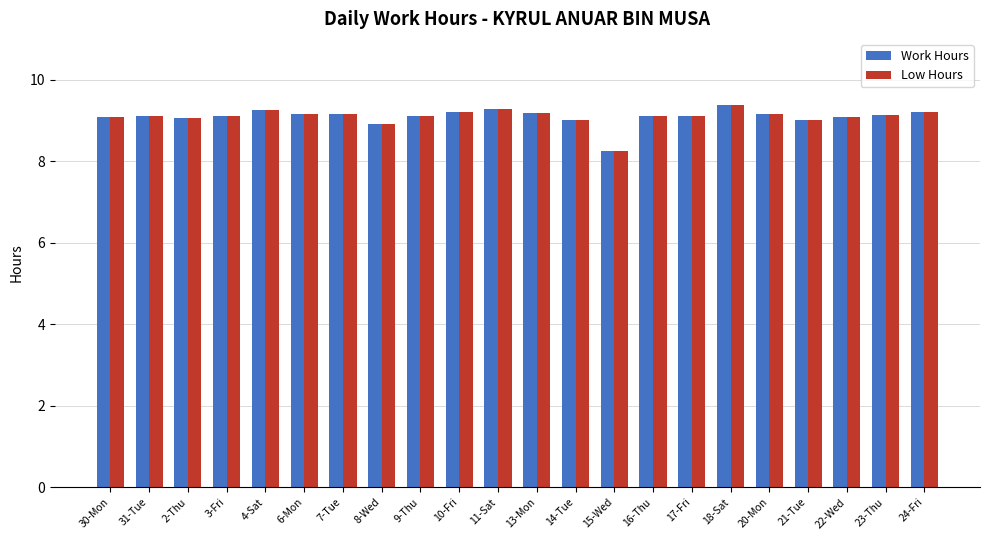

What is the label of the 9th bar from the right?

15-Wed